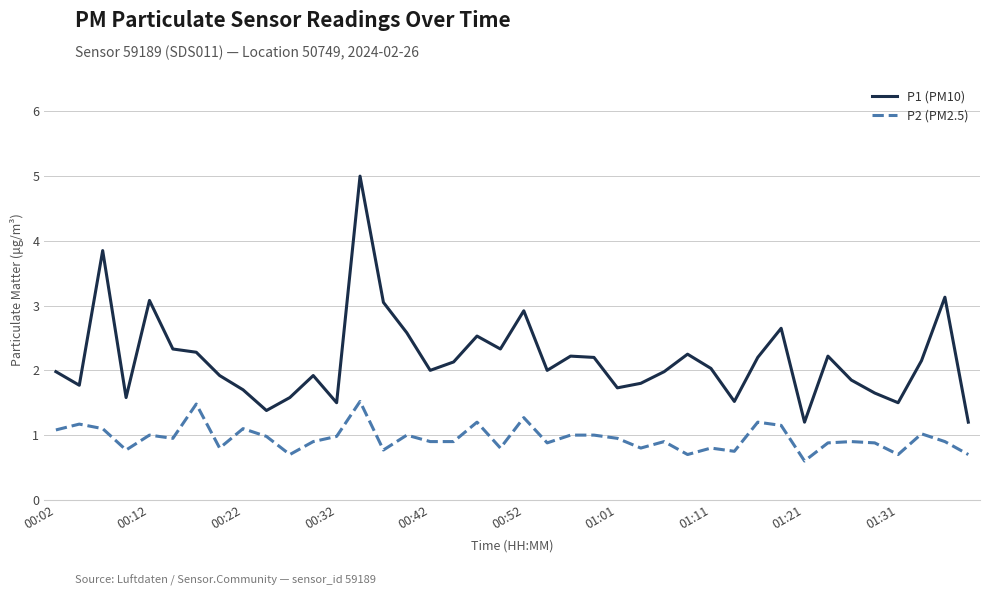

What is the difference between the maximum and minimum values in the P2 (PM2.5) series?

0.9